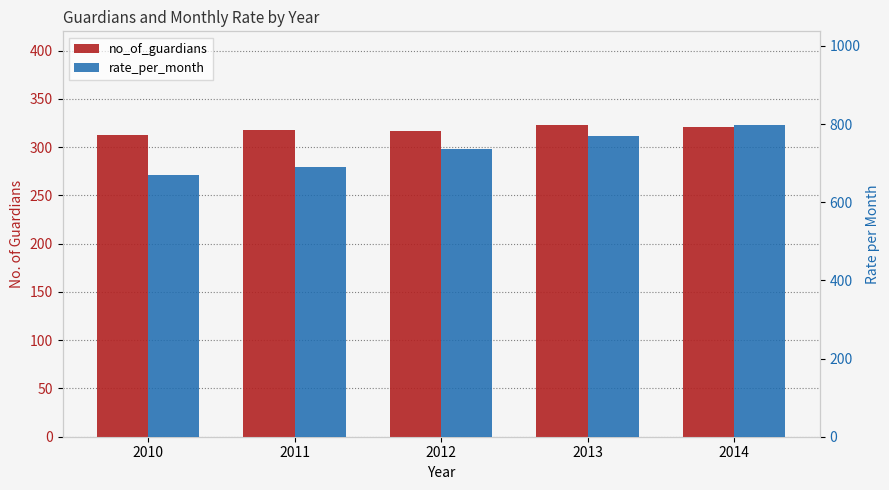

Which series has the largest range (max minus min)?

rate_per_month